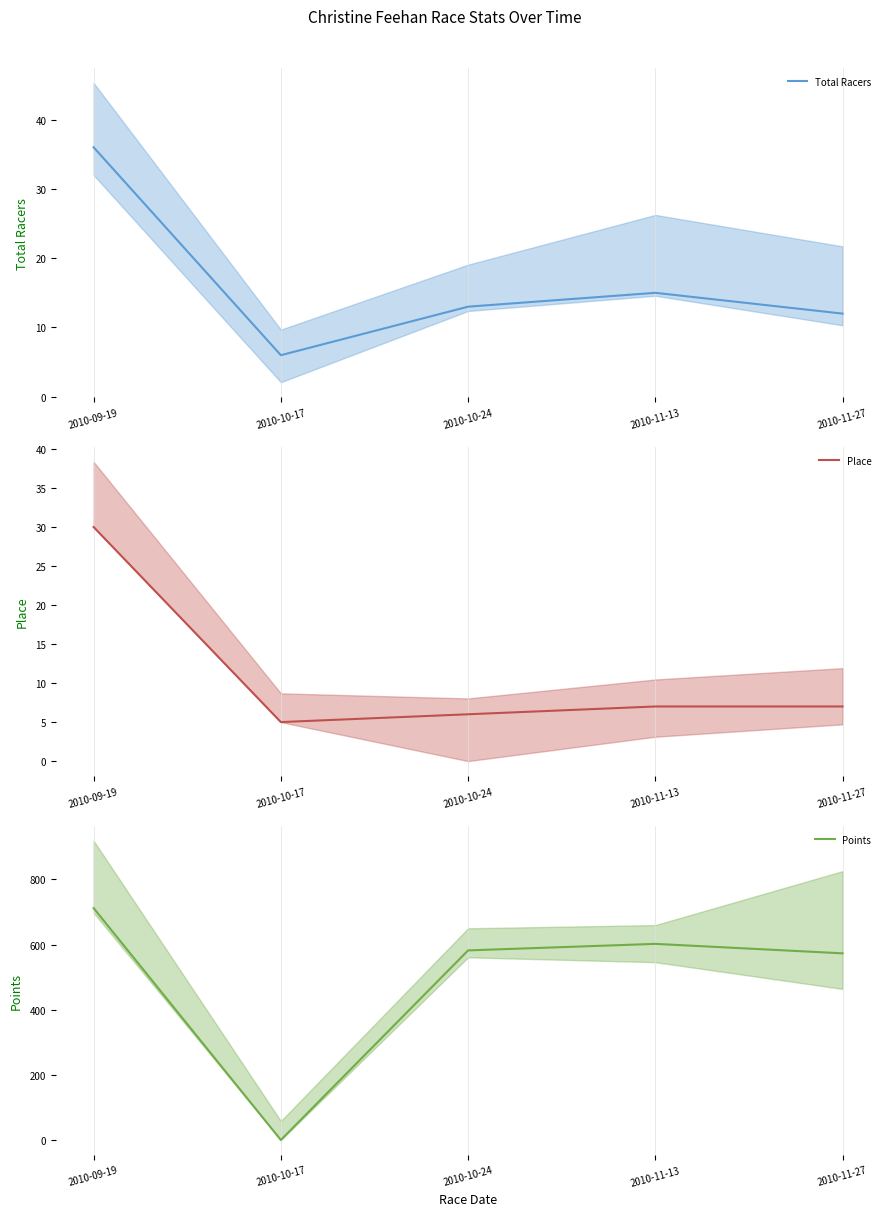

What is the spread (max minus min) of values at 2010-11-27?

566.0